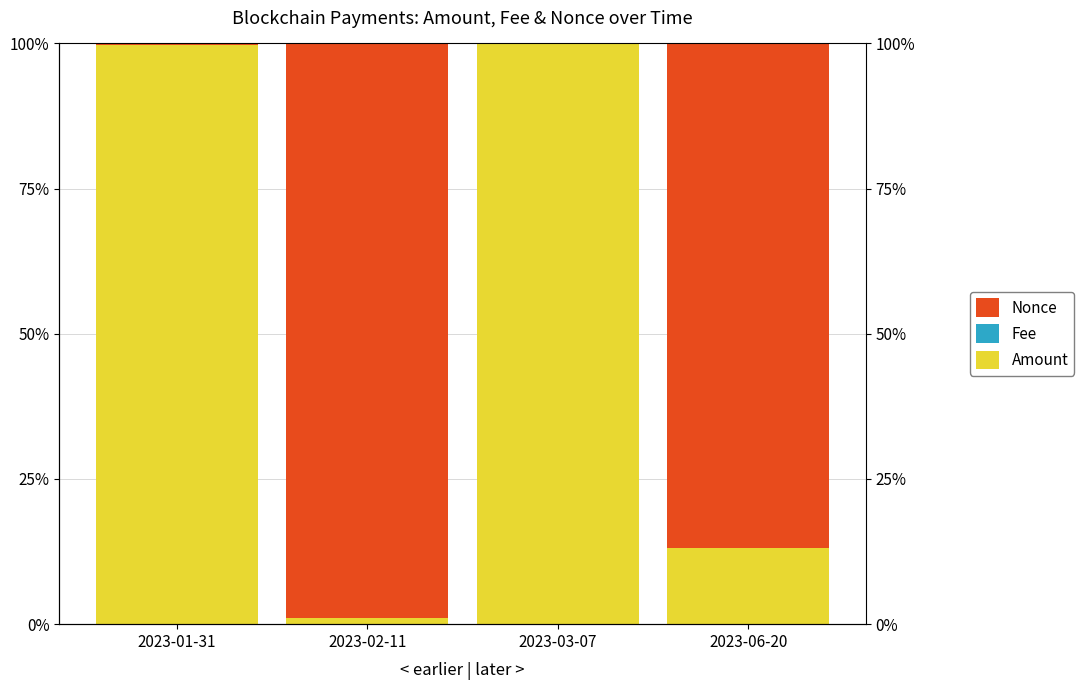

What is the difference between the highest and lowest values at 2023-03-07?

1.0